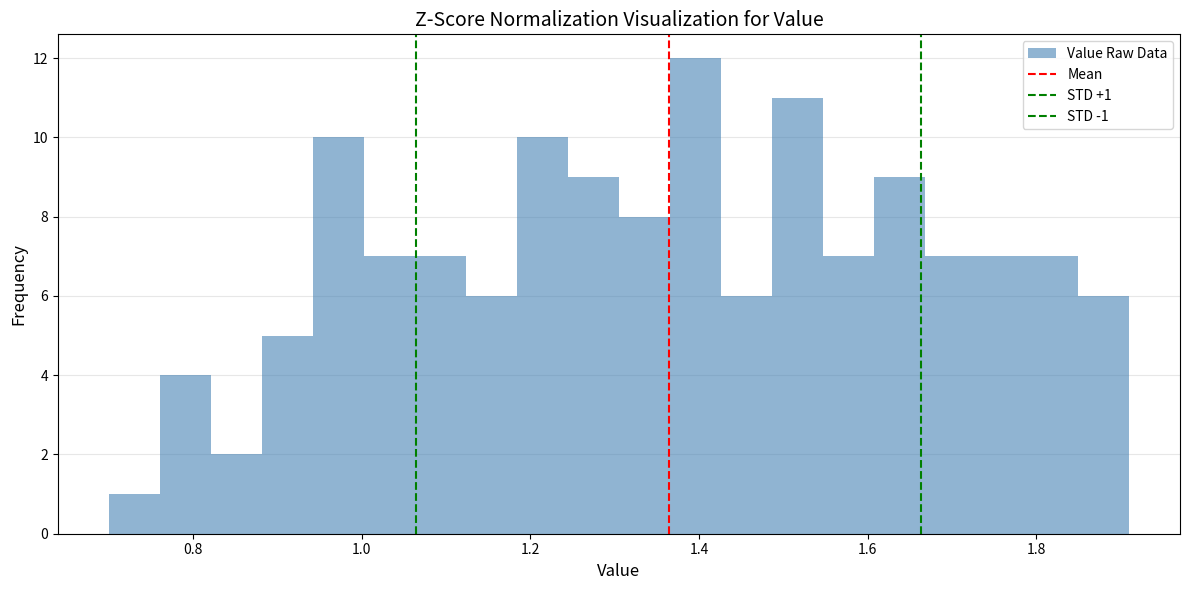

Around what value on the x-axis is the tallest bar? Give the approximate position of its centre, as read against the axis.

1.40